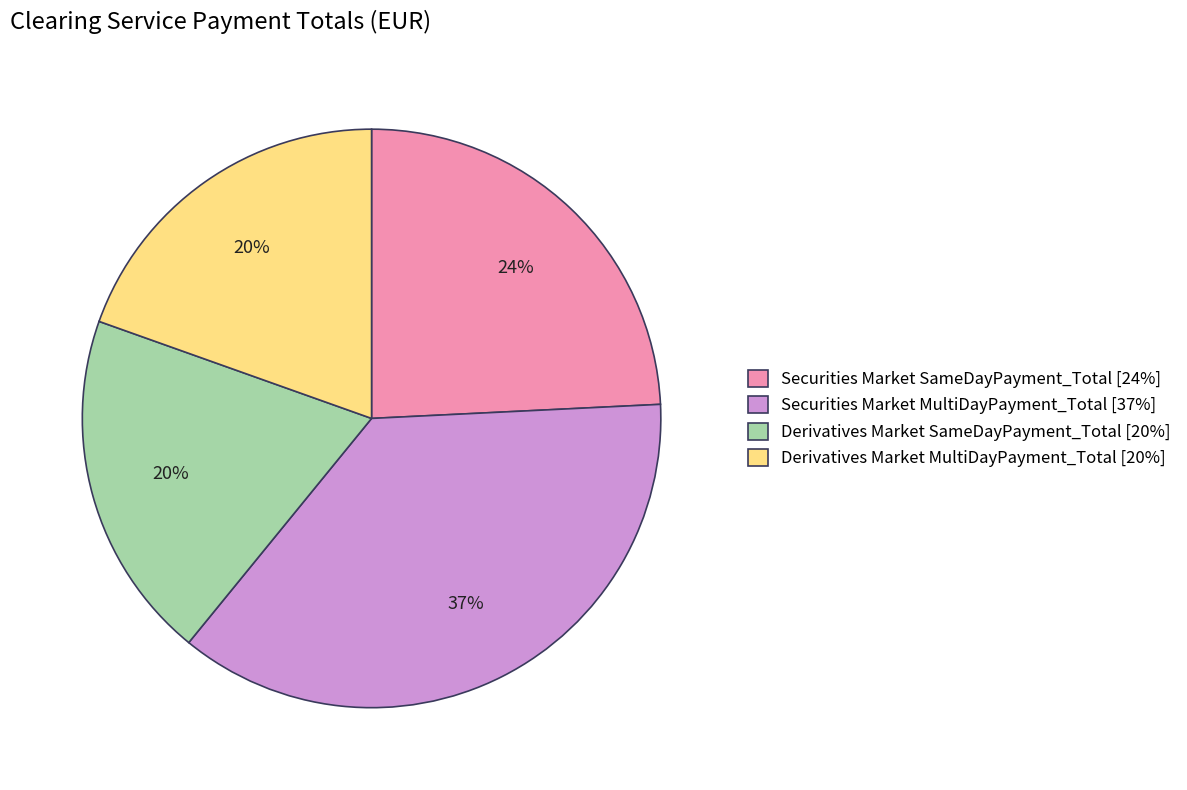

To the nearest percent, what is the average slice percentage?

25%